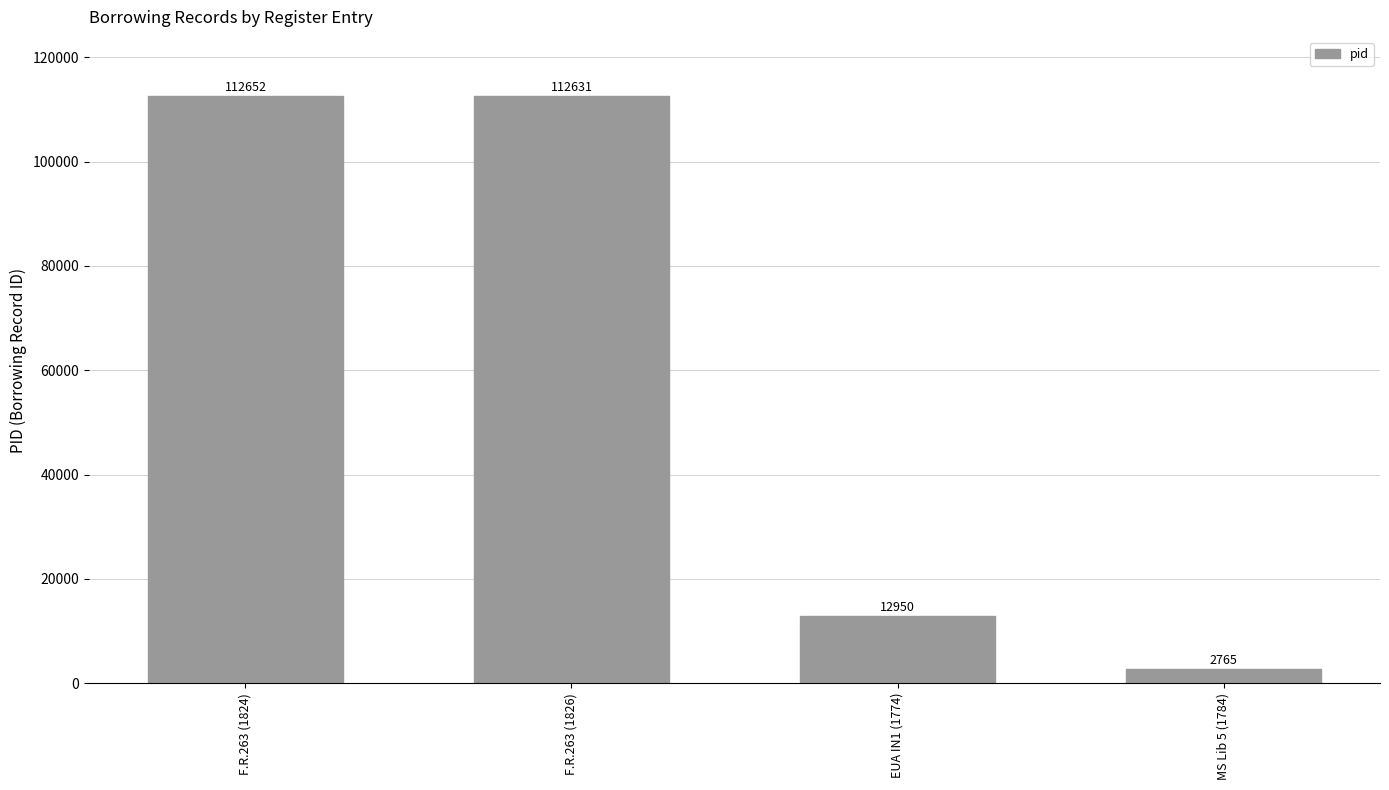

What is the label of the 3rd bar from the left?

EUA IN1 (1774)